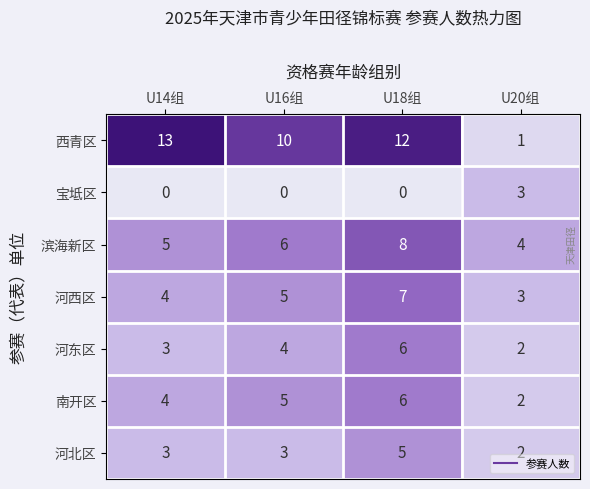

True or false: 南开区 has a value of 5 at U16组.

True